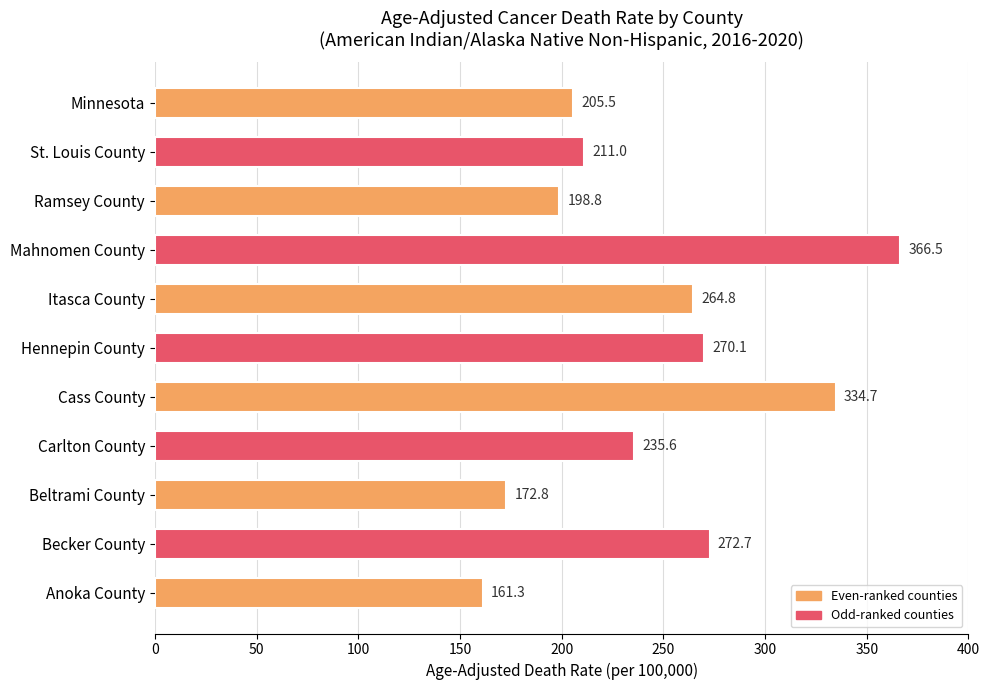

Is it true that the value at Carlton County is 416.2?

False